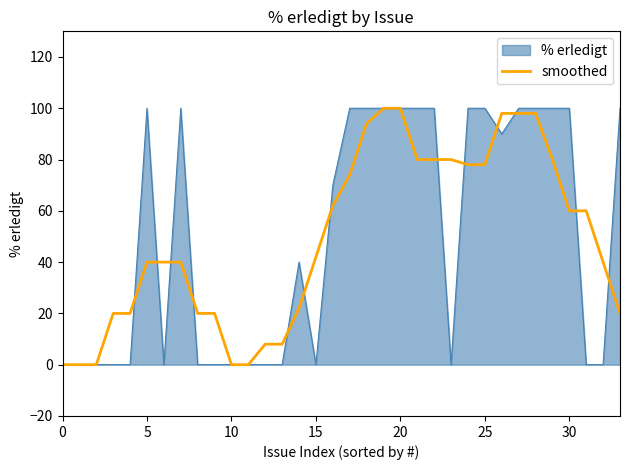

What is the greatest value displayed?

100